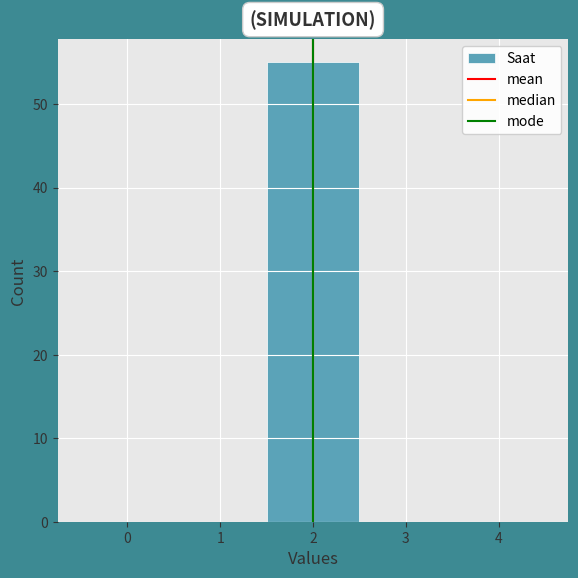

Reading left to right, transcribe this chart: for each bar, give the range it covers on the x-axis and its height. The values are not printed on the chart, so give them approximately, as read against the axis.

-0.5 to 0.5: 0
0.5 to 1.5: 0
1.5 to 2.5: 55
2.5 to 3.5: 0
3.5 to 4.5: 0